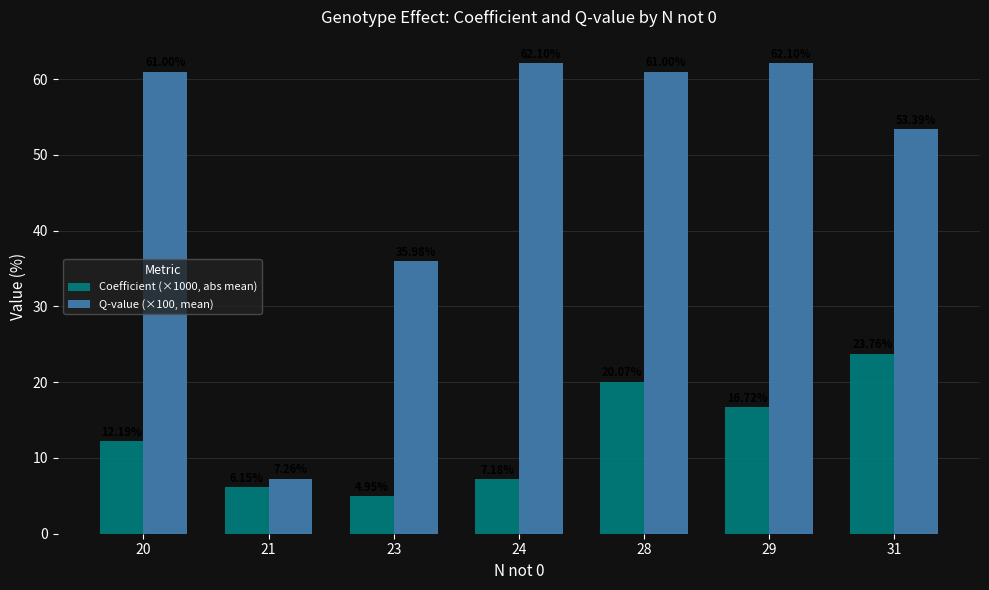

What is the difference between the maximum and second lowest values in the Coefficient (×1000, abs mean) series?

17.6